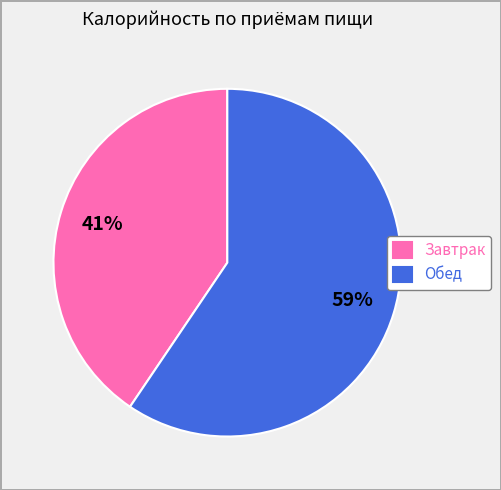

To the nearest percent, what portion does Завтрак represent?

41%